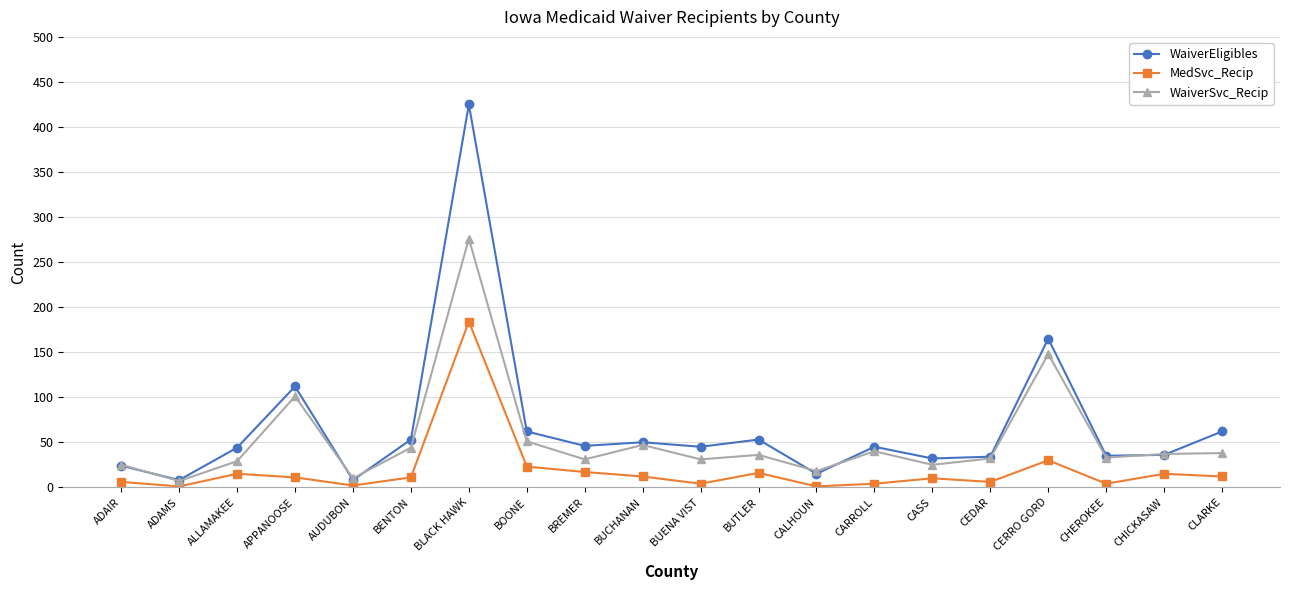

True or false: WaiverEligibles has more than 2 points higher than both neighbors.

True